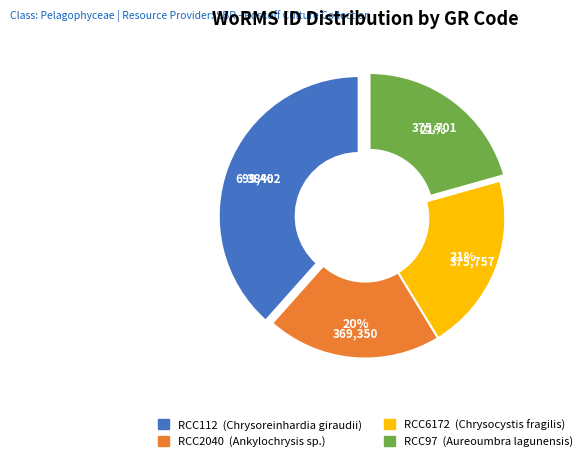

Is there any slice that represents more than half of the pie?

No